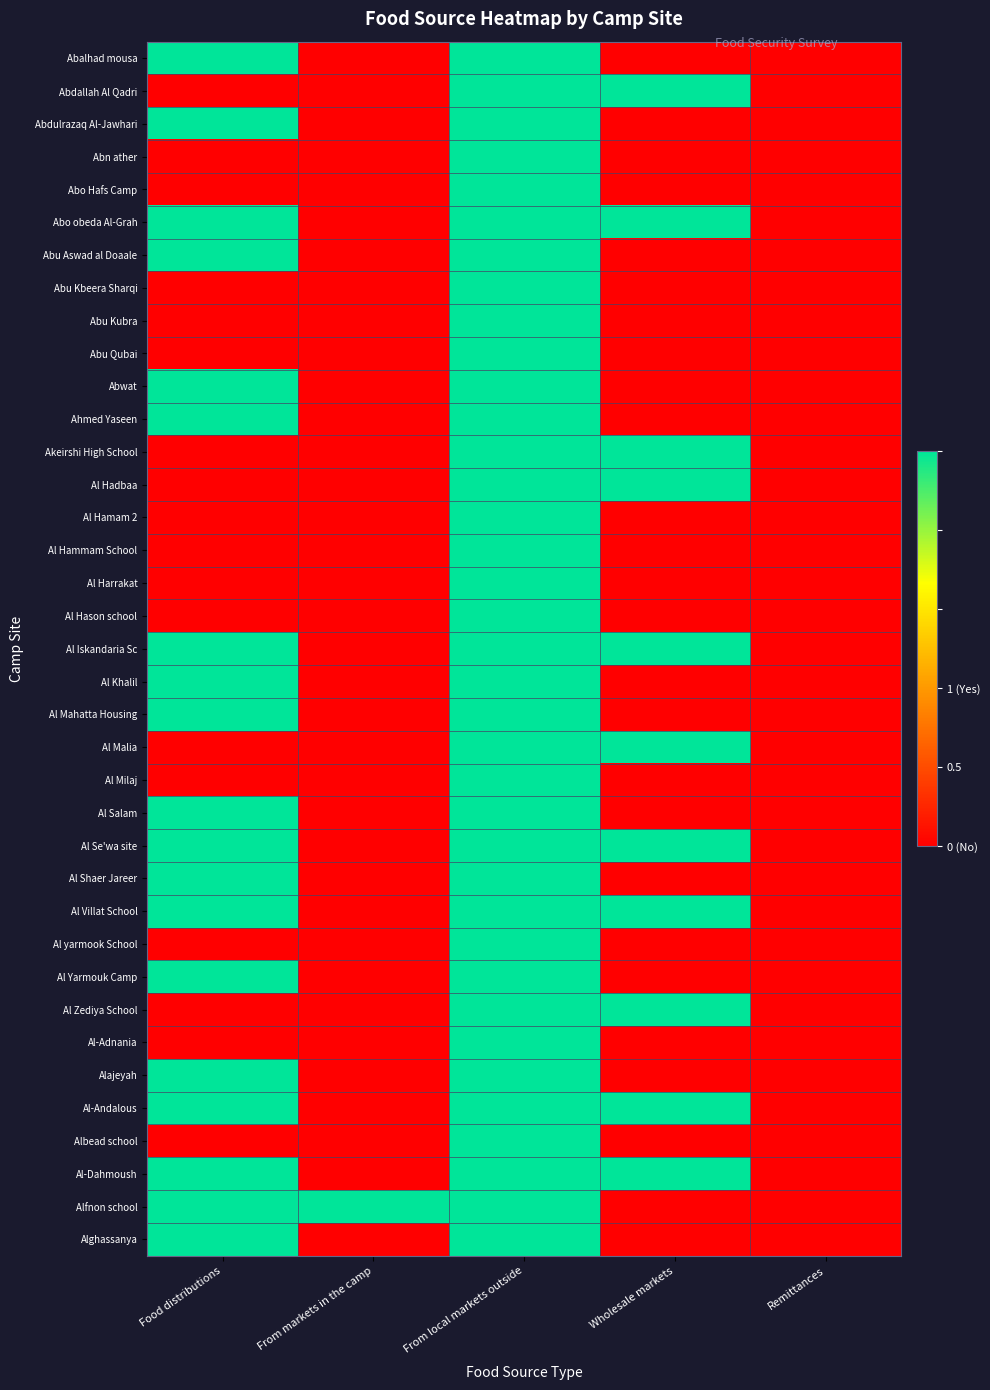

Reading left to right, transcribe all the data shown in this chart.

Abalhad mousa: Food distributions=1	From markets in the camp=0	From local markets outside=1	Wholesale markets=0	Remittances=0
Abdallah Al Qadri: Food distributions=0	From markets in the camp=0	From local markets outside=1	Wholesale markets=1	Remittances=0
Abdulrazaq Al-Jawhari: Food distributions=1	From markets in the camp=0	From local markets outside=1	Wholesale markets=0	Remittances=0
Abn ather: Food distributions=0	From markets in the camp=0	From local markets outside=1	Wholesale markets=0	Remittances=0
Abo Hafs Camp: Food distributions=0	From markets in the camp=0	From local markets outside=1	Wholesale markets=0	Remittances=0
Abo obeda Al-Grah: Food distributions=1	From markets in the camp=0	From local markets outside=1	Wholesale markets=1	Remittances=0
Abu Aswad al Doaale: Food distributions=1	From markets in the camp=0	From local markets outside=1	Wholesale markets=0	Remittances=0
Abu Kbeera Sharqi: Food distributions=0	From markets in the camp=0	From local markets outside=1	Wholesale markets=0	Remittances=0
Abu Kubra: Food distributions=0	From markets in the camp=0	From local markets outside=1	Wholesale markets=0	Remittances=0
Abu Qubai: Food distributions=0	From markets in the camp=0	From local markets outside=1	Wholesale markets=0	Remittances=0
Abwat: Food distributions=1	From markets in the camp=0	From local markets outside=1	Wholesale markets=0	Remittances=0
Ahmed Yaseen: Food distributions=1	From markets in the camp=0	From local markets outside=1	Wholesale markets=0	Remittances=0
Akeirshi High School: Food distributions=0	From markets in the camp=0	From local markets outside=1	Wholesale markets=1	Remittances=0
Al Hadbaa: Food distributions=0	From markets in the camp=0	From local markets outside=1	Wholesale markets=1	Remittances=0
Al Hamam 2: Food distributions=0	From markets in the camp=0	From local markets outside=1	Wholesale markets=0	Remittances=0
Al Hammam School: Food distributions=0	From markets in the camp=0	From local markets outside=1	Wholesale markets=0	Remittances=0
Al Harrakat: Food distributions=0	From markets in the camp=0	From local markets outside=1	Wholesale markets=0	Remittances=0
Al Hason school: Food distributions=0	From markets in the camp=0	From local markets outside=1	Wholesale markets=0	Remittances=0
Al Iskandaria Sc: Food distributions=1	From markets in the camp=0	From local markets outside=1	Wholesale markets=1	Remittances=0
Al Khalil: Food distributions=1	From markets in the camp=0	From local markets outside=1	Wholesale markets=0	Remittances=0
Al Mahatta Housing: Food distributions=1	From markets in the camp=0	From local markets outside=1	Wholesale markets=0	Remittances=0
Al Malia: Food distributions=0	From markets in the camp=0	From local markets outside=1	Wholesale markets=1	Remittances=0
Al Milaj: Food distributions=0	From markets in the camp=0	From local markets outside=1	Wholesale markets=0	Remittances=0
Al Salam: Food distributions=1	From markets in the camp=0	From local markets outside=1	Wholesale markets=0	Remittances=0
Al Se'wa site: Food distributions=1	From markets in the camp=0	From local markets outside=1	Wholesale markets=1	Remittances=0
Al Shaer Jareer: Food distributions=1	From markets in the camp=0	From local markets outside=1	Wholesale markets=0	Remittances=0
Al Villat School: Food distributions=1	From markets in the camp=0	From local markets outside=1	Wholesale markets=1	Remittances=0
Al yarmook School: Food distributions=0	From markets in the camp=0	From local markets outside=1	Wholesale markets=0	Remittances=0
Al Yarmouk Camp: Food distributions=1	From markets in the camp=0	From local markets outside=1	Wholesale markets=0	Remittances=0
Al Zediya School: Food distributions=0	From markets in the camp=0	From local markets outside=1	Wholesale markets=1	Remittances=0
Al-Adnania: Food distributions=0	From markets in the camp=0	From local markets outside=1	Wholesale markets=0	Remittances=0
Alajeyah: Food distributions=1	From markets in the camp=0	From local markets outside=1	Wholesale markets=0	Remittances=0
Al-Andalous: Food distributions=1	From markets in the camp=0	From local markets outside=1	Wholesale markets=1	Remittances=0
Albead school: Food distributions=0	From markets in the camp=0	From local markets outside=1	Wholesale markets=0	Remittances=0
Al-Dahmoush: Food distributions=1	From markets in the camp=0	From local markets outside=1	Wholesale markets=1	Remittances=0
Alfnon school: Food distributions=1	From markets in the camp=1	From local markets outside=1	Wholesale markets=0	Remittances=0
Alghassanya: Food distributions=1	From markets in the camp=0	From local markets outside=1	Wholesale markets=0	Remittances=0